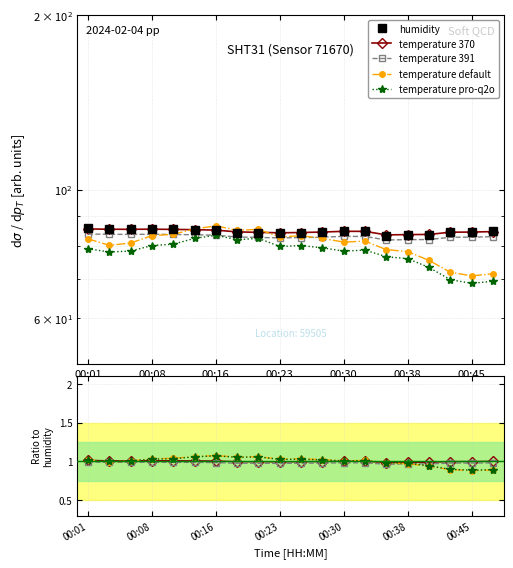

What is the approximate value of humidity_smooth at 00:43?

84.4